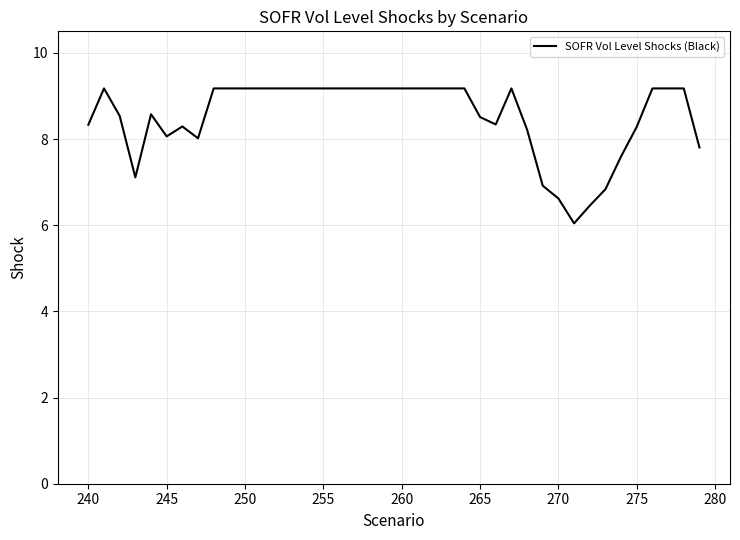

Does the chart display data point markers on the line(s)?

No